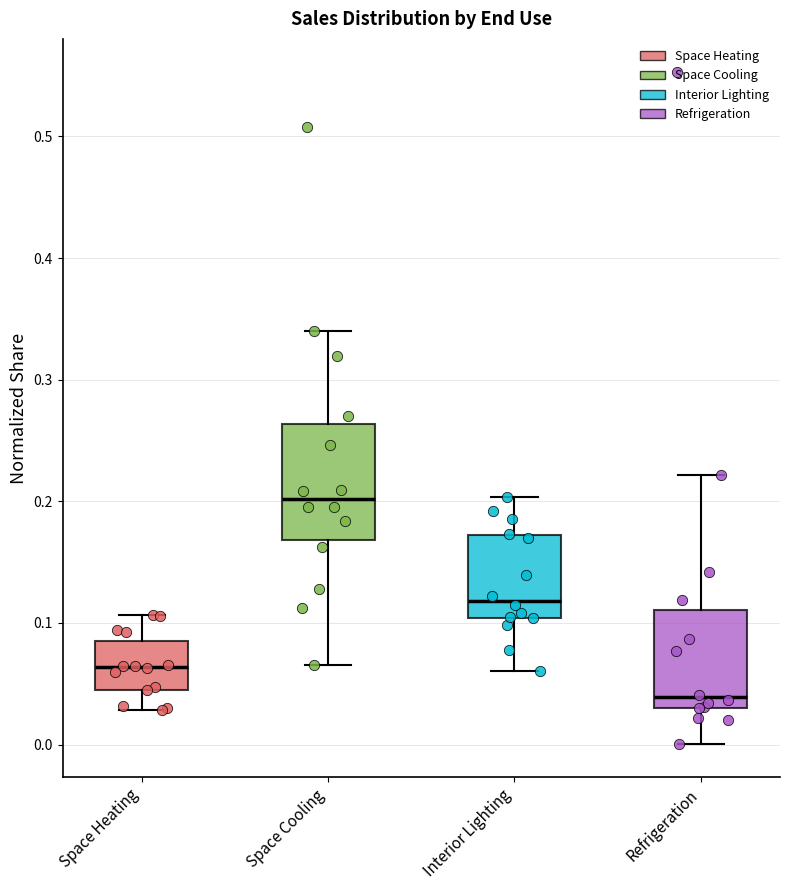

Where is the upper edge of the box for Space Cooling on the y-axis? The values are not printed on the chart, so give them approximately, as read against the axis.

0.26